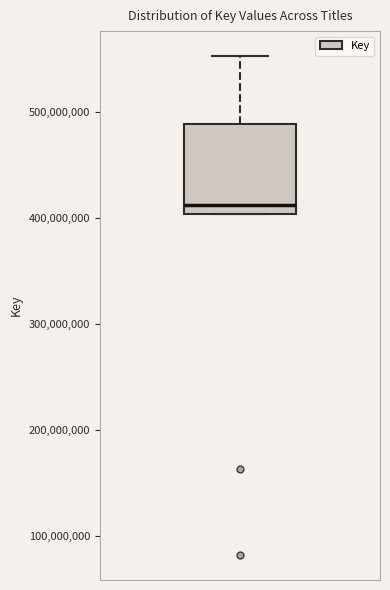

Read this box plot against the y-axis: the position of the median line, the range covered by the box, and the ends of both whiskers. The values are not printed on the chart, so give them approximately, as read against the axis.

median 410000000, box 400000000 to 490000000, whiskers 400000000 to 550000000